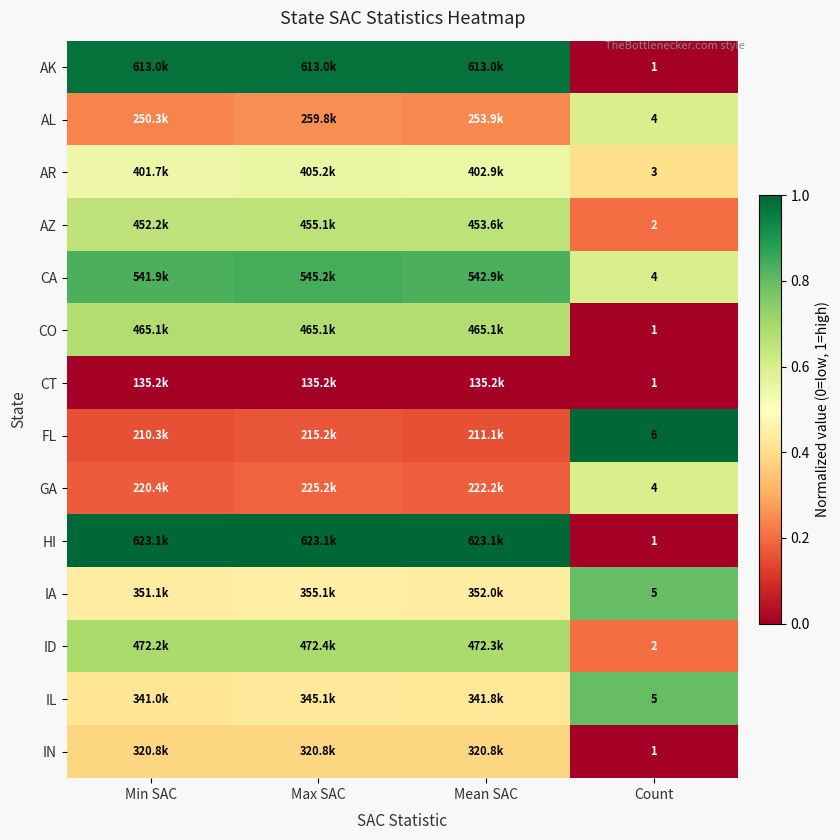

At which label is AZ closest to 0?

Count